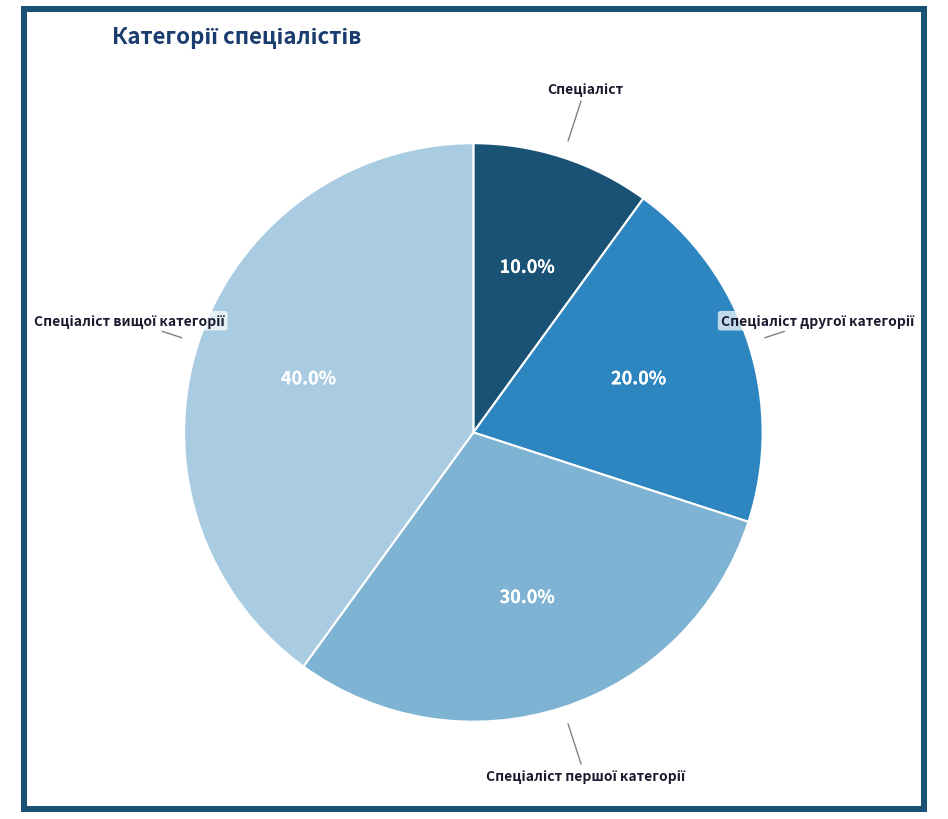

Count the number of slices in the pie.

4